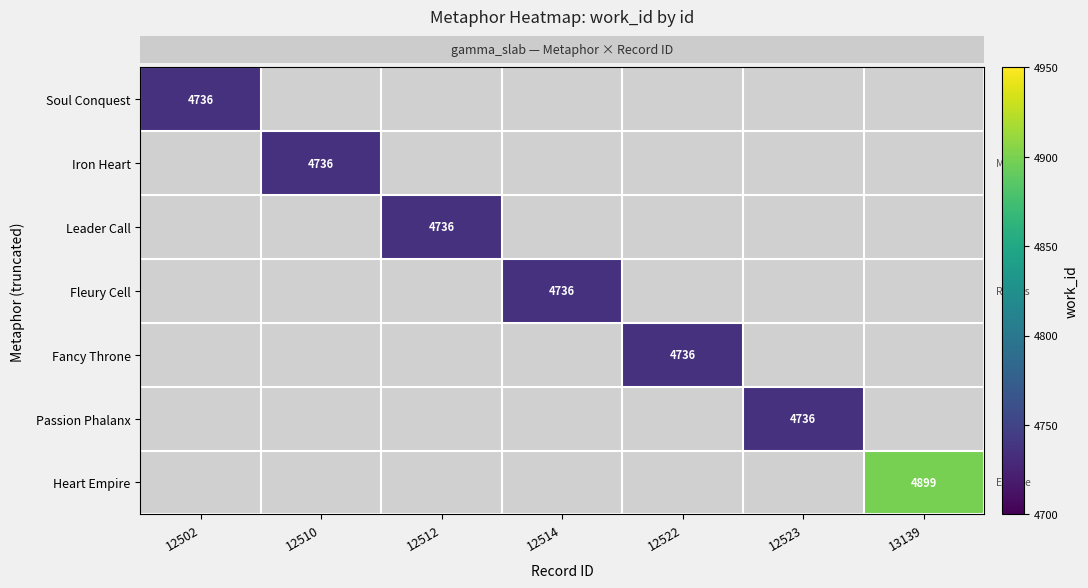

Which category has the highest value across all series?

13139